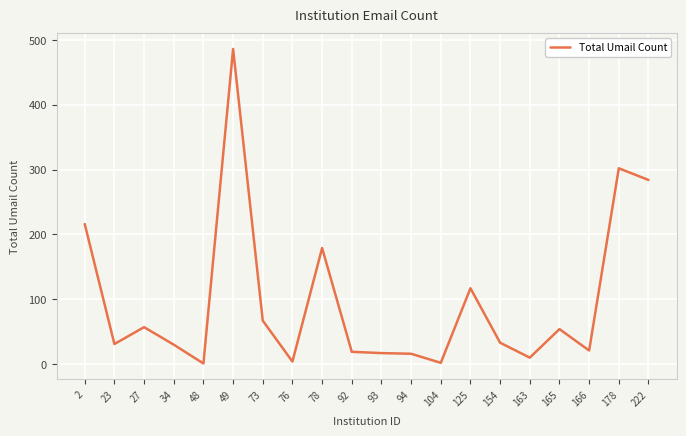

The chart shows a value of 486 at 49. True or false?

True